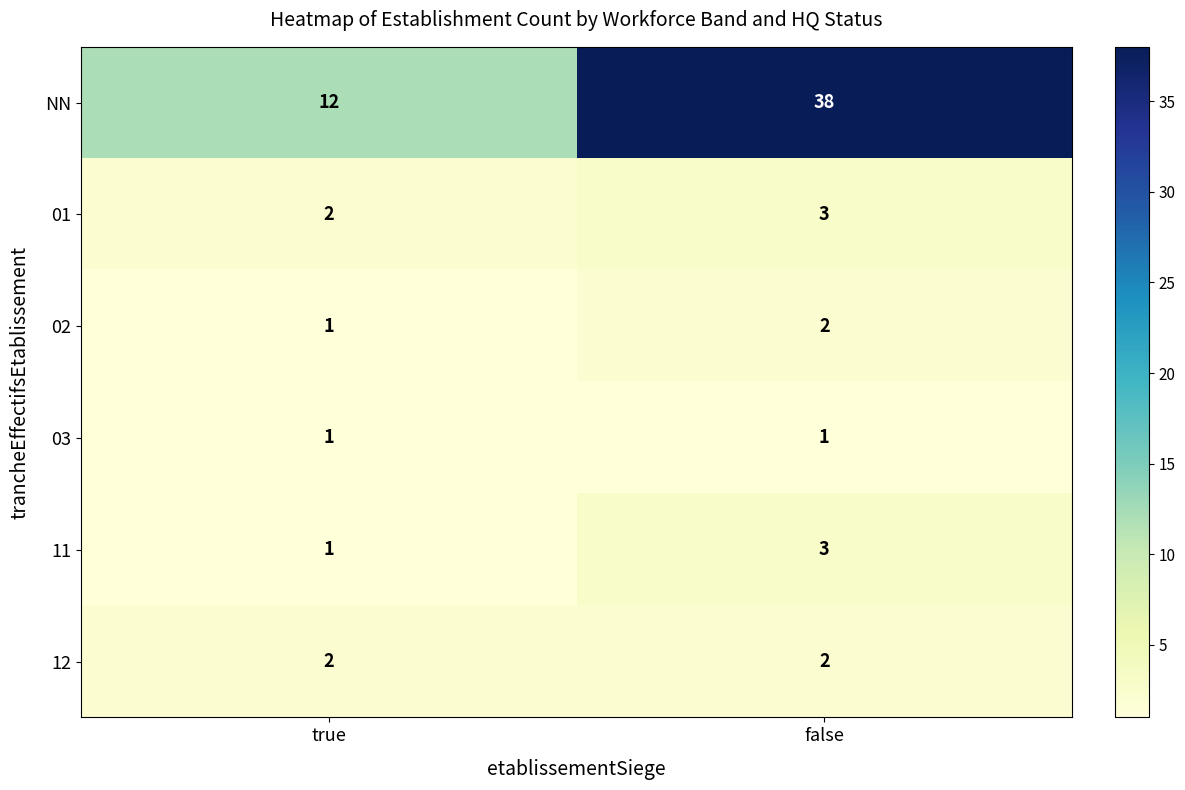

What is the sum of the 01 values at true and false?

5